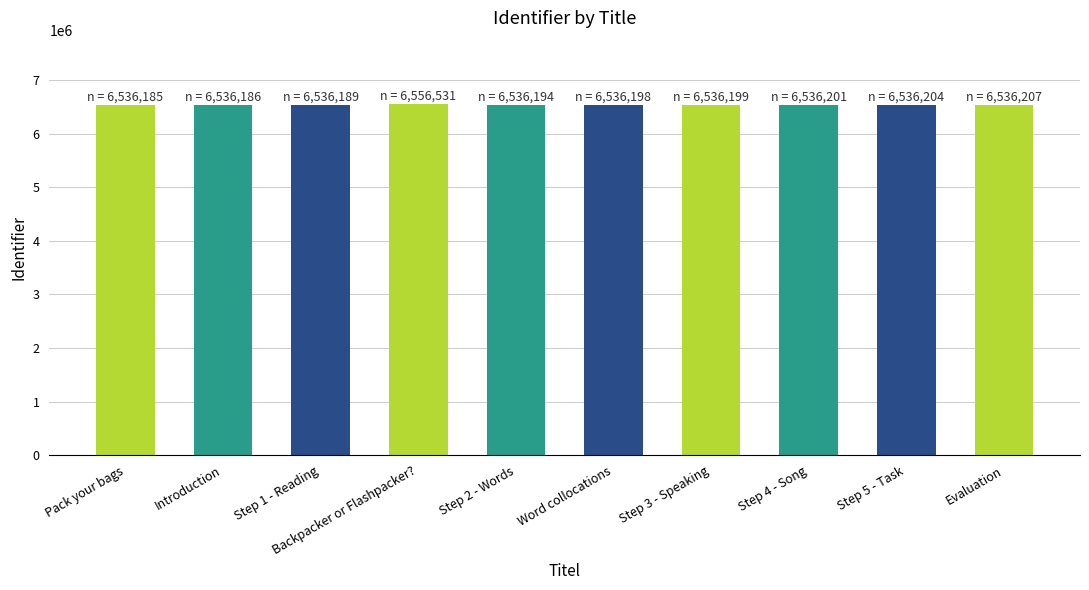

The chart shows a value of 6536207 at Evaluation. True or false?

True